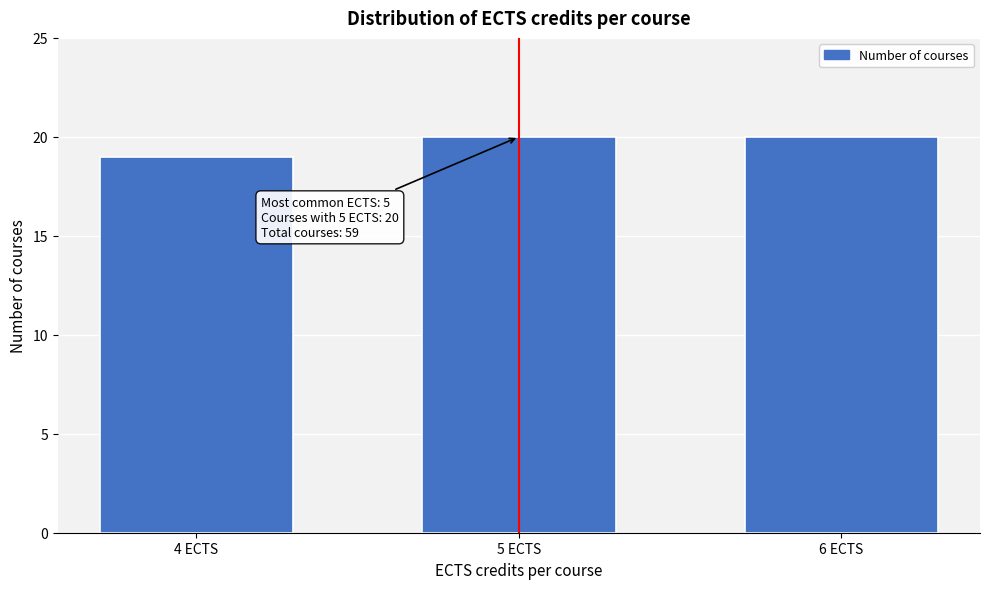

Reading right to left, transcribe all the data shown in this chart.

6 ECTS=20	5 ECTS=20	4 ECTS=19